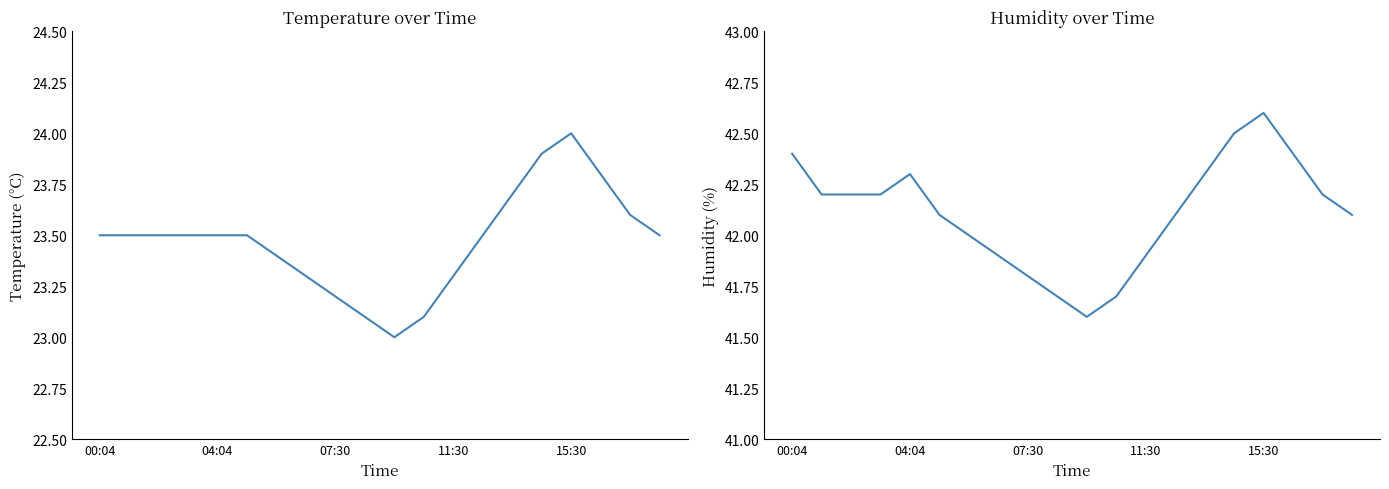

True or false: temperature and humidity cross at least once.

False